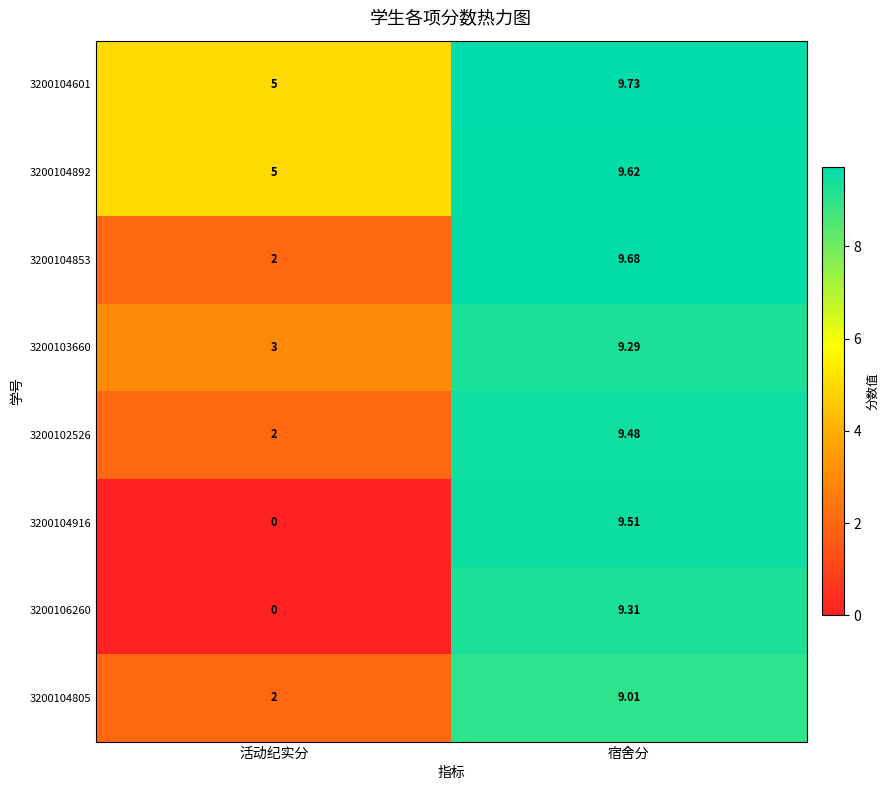

At 宿舍分, list the series in order from largest to smallest.

3200104601, 3200104853, 3200104892, 3200104916, 3200102526, 3200106260, 3200103660, 3200104805